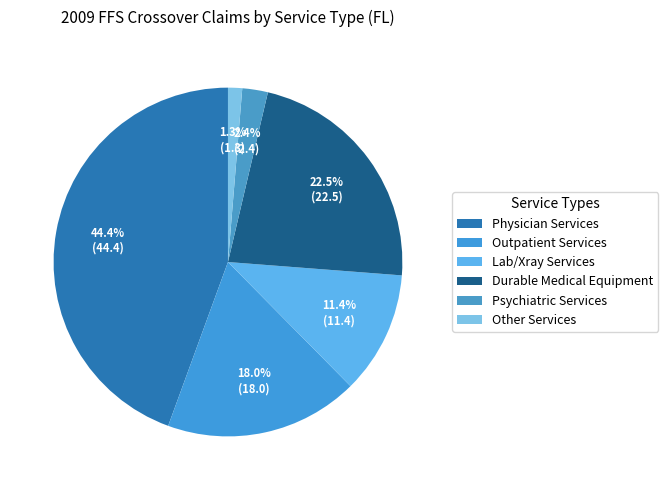

Do Psychiatric Services and Other Services together represent more than half of the pie?

No